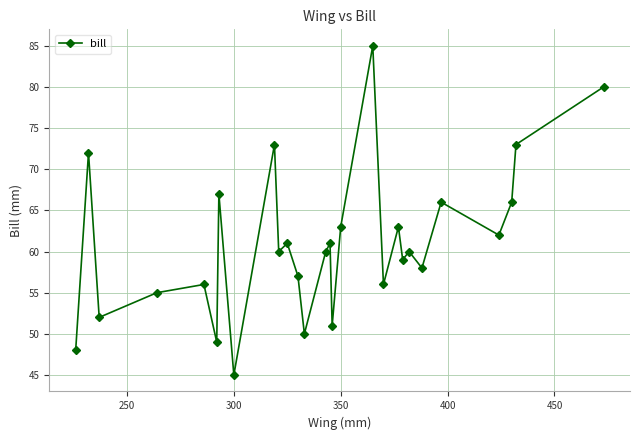

What is the greatest value displayed?

85